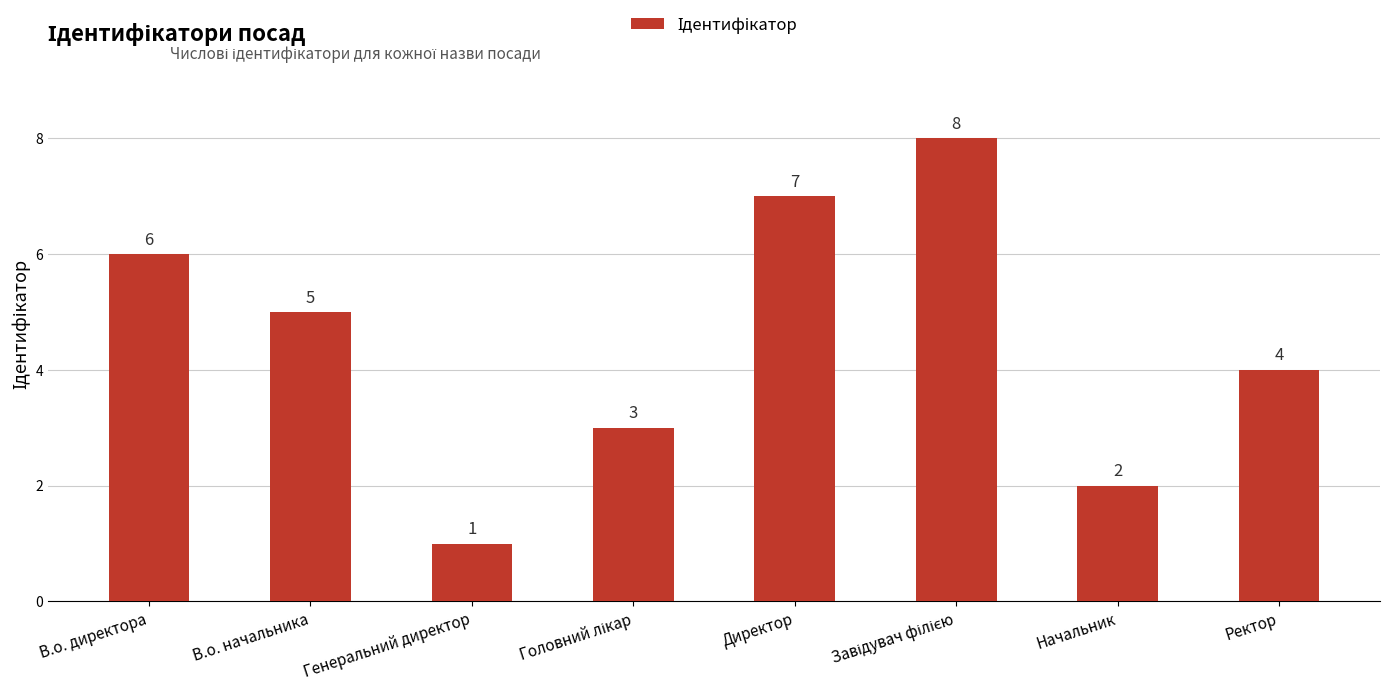

How many values are between 3 and 7?

5